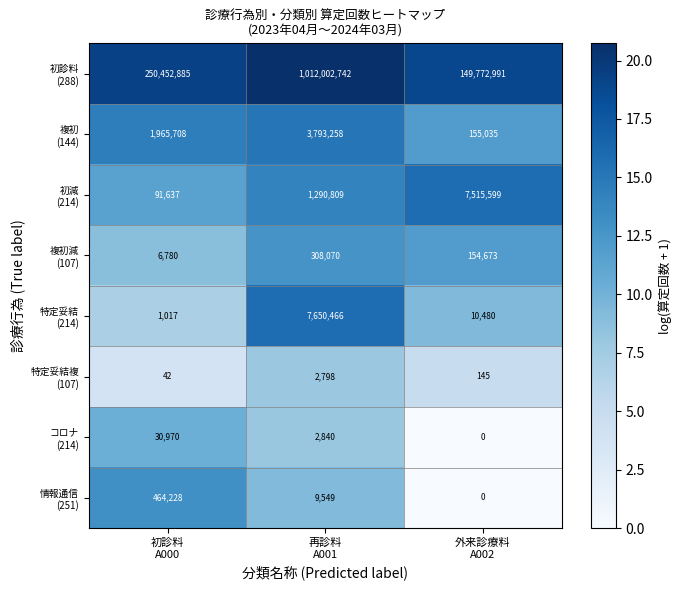

What is the greatest value displayed?

1012002742